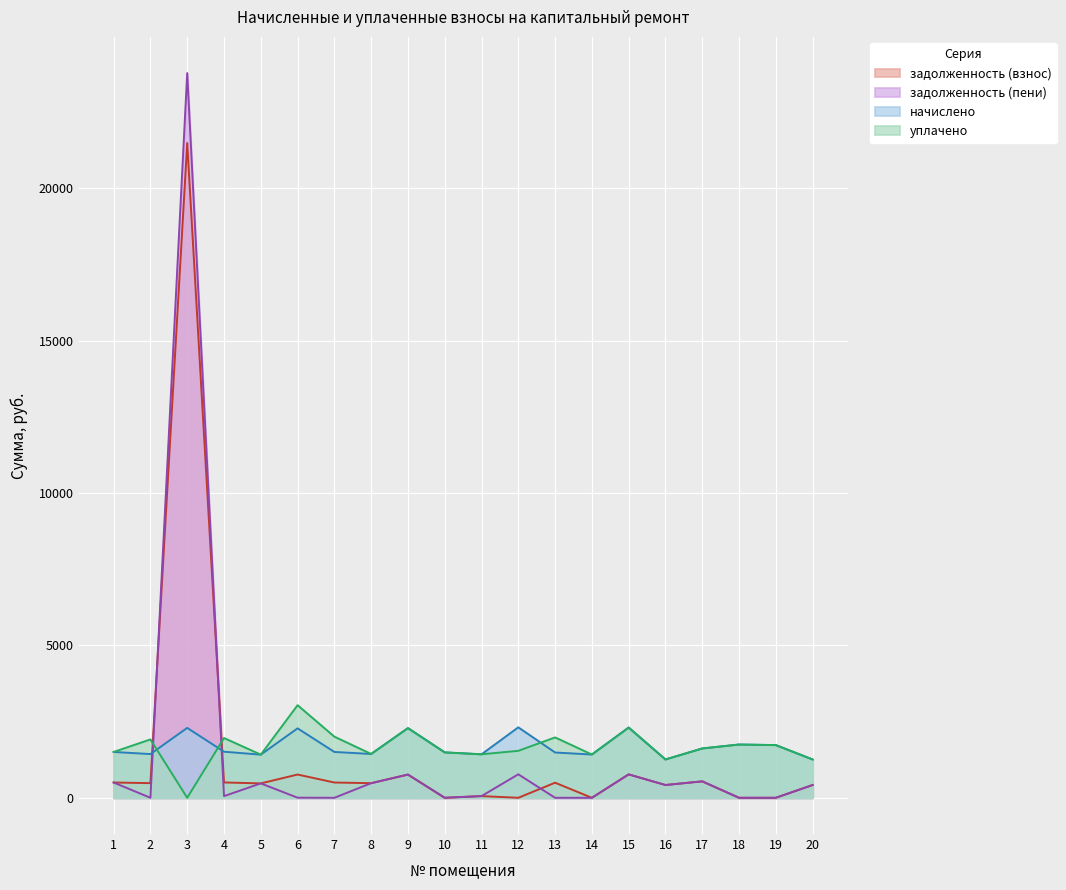

How many data points does each series have?

20